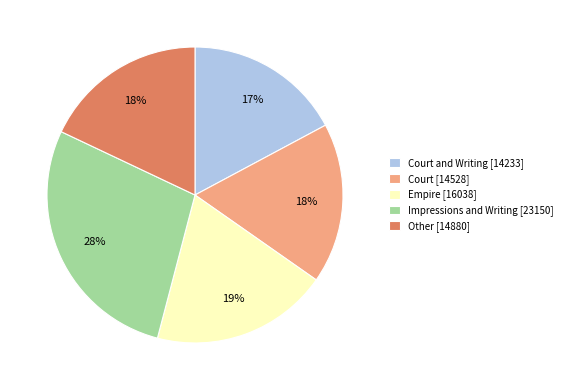

Is the sum of Impressions and Writing [23150] and Empire [16038] greater than half?

No